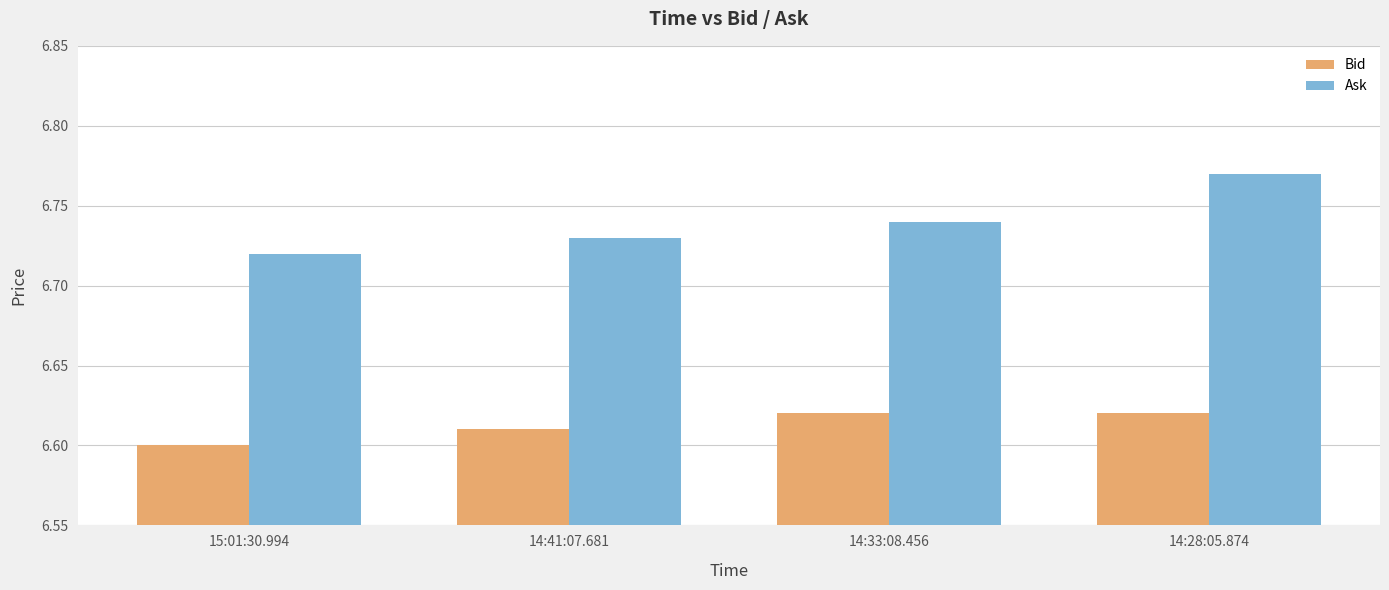

List the series in order of their overall mean, lowest first.

Bid, Ask